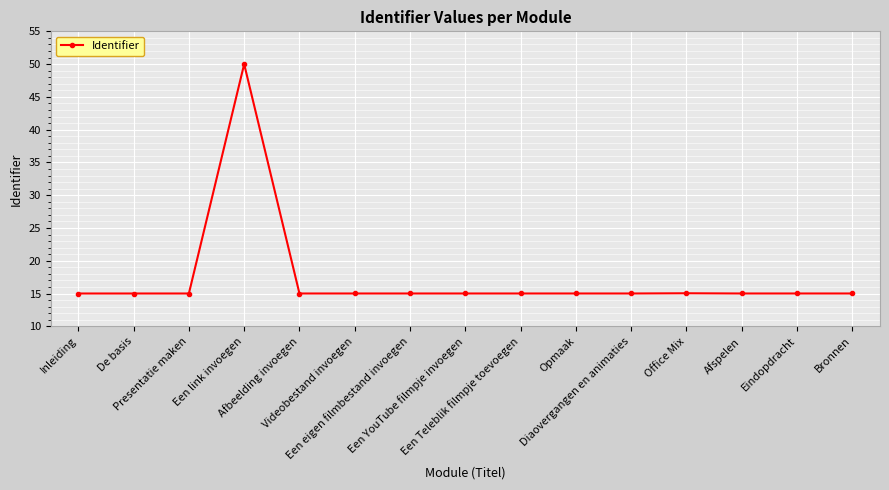

Reading left to right, list all the values displayed in this chart.

15.0	15.0	15.0	50.0	15.0	15.0	15.0	15.0	15.0	15.0	15.0	15.0	15.0	15.0	15.0